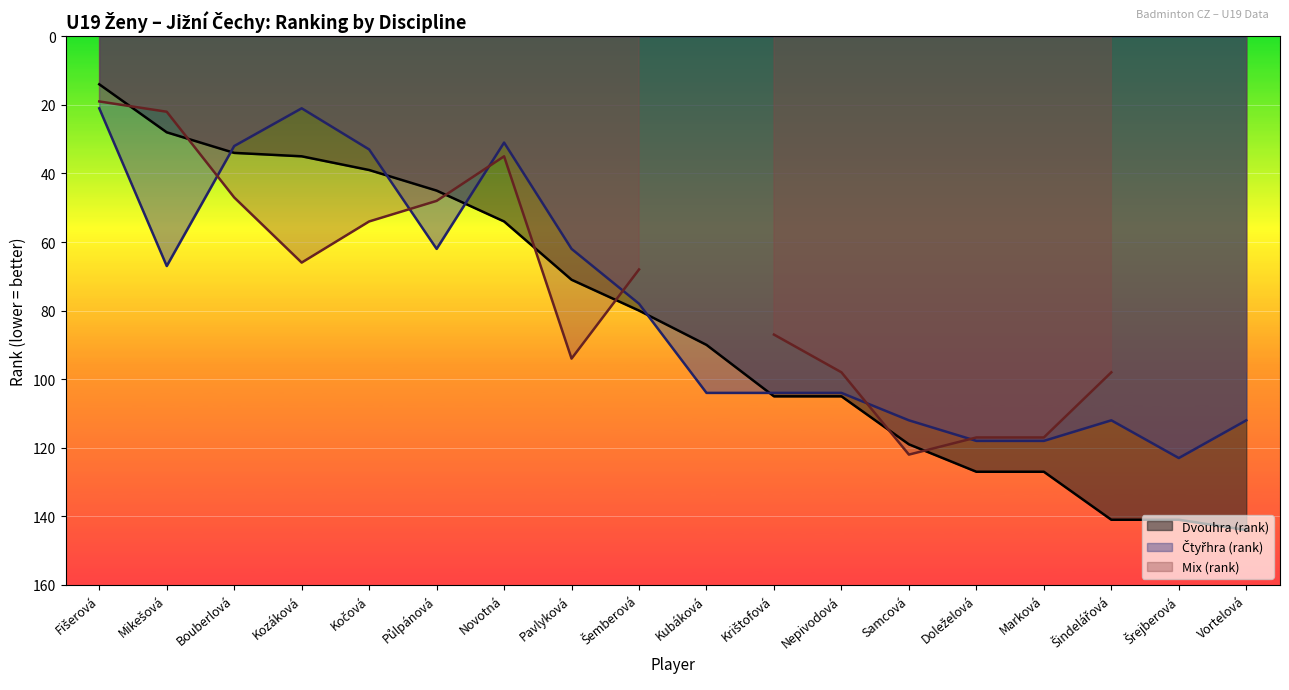

What is the sum of the Dvouhra (rank) values at Vortelová and Marková?

271